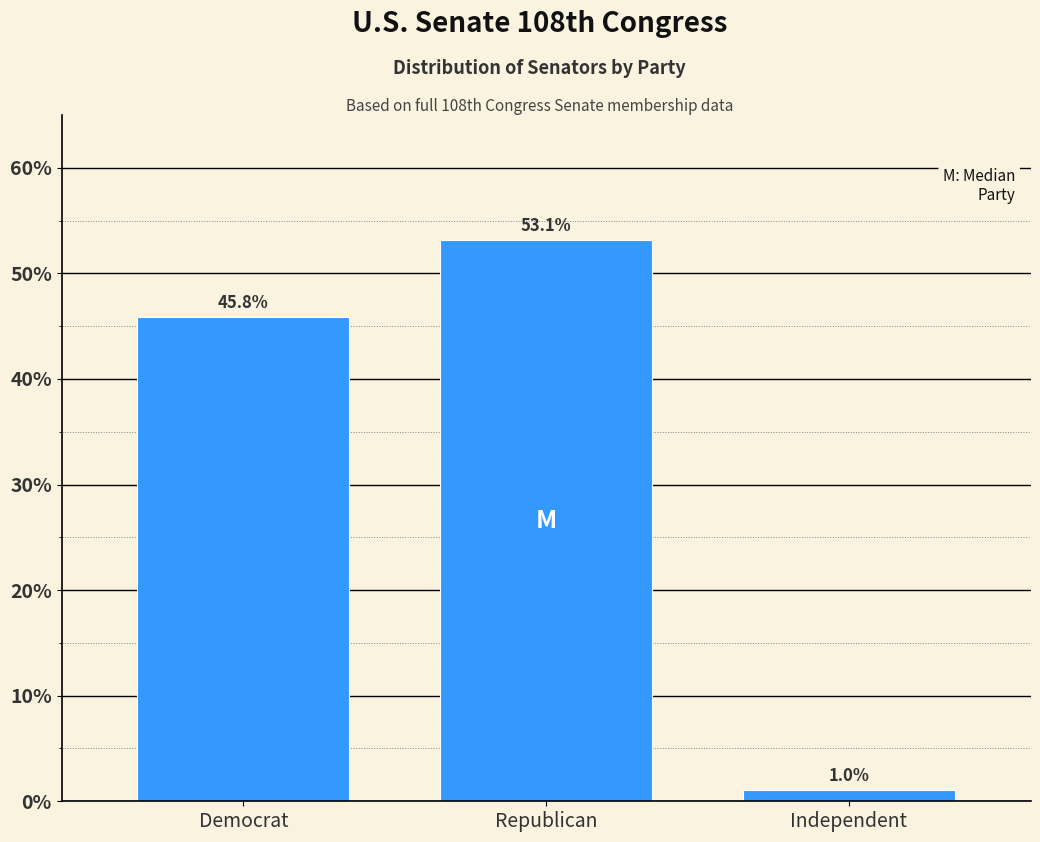

Reading left to right, extract all data points from this chart.

Democrat=45.8	Republican=53.1	Independent=1.0